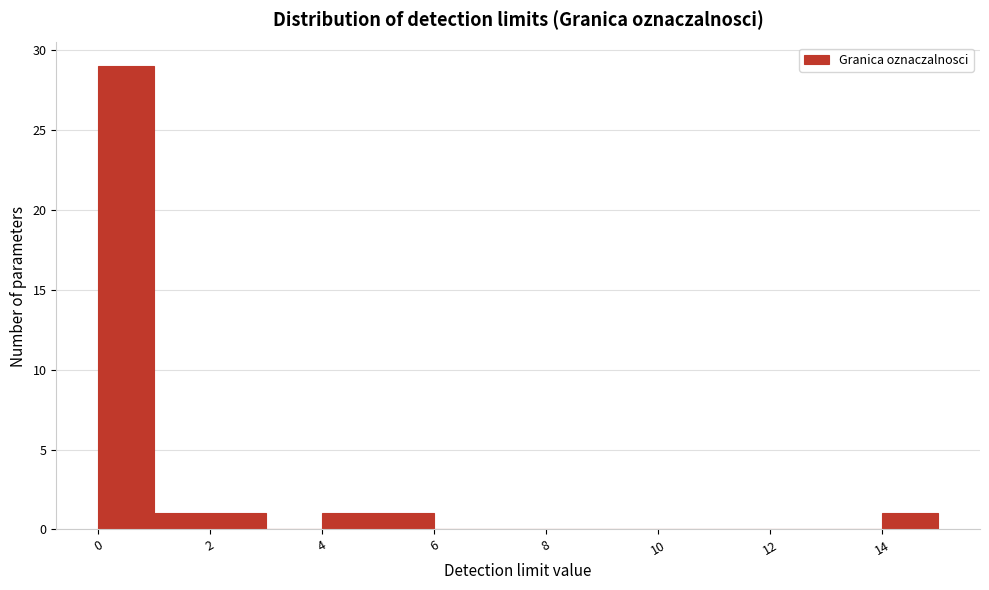

Reading left to right, transcribe this chart: for each bar, give the range it covers on the x-axis and its height. The values are not printed on the chart, so give them approximately, as read against the axis.

0 to 1: 29
1 to 2: 1
2 to 3: 1
3 to 4: 0
4 to 5: 1
5 to 6: 1
6 to 7: 0
7 to 8: 0
8 to 9: 0
9 to 10: 0
10 to 11: 0
11 to 12: 0
12 to 13: 0
13 to 14: 0
14 to 15: 1